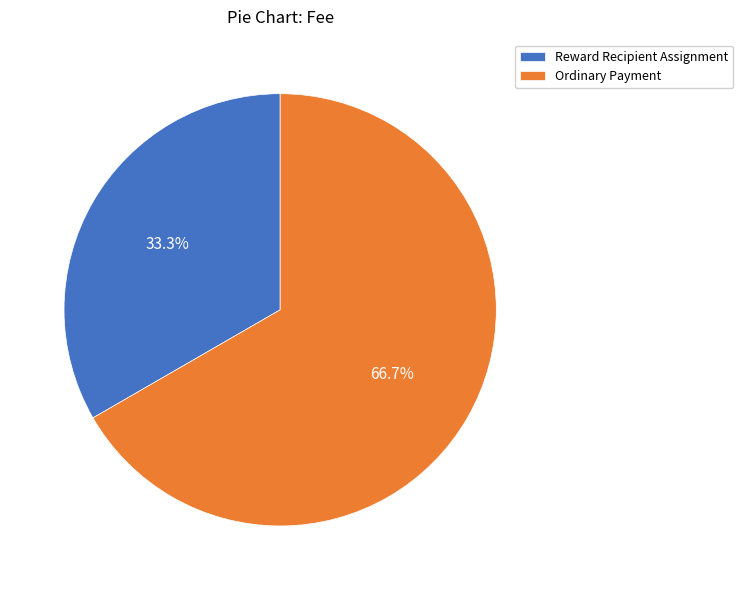

Combined, do Reward Recipient Assignment and Ordinary Payment account for over 50%?

Yes